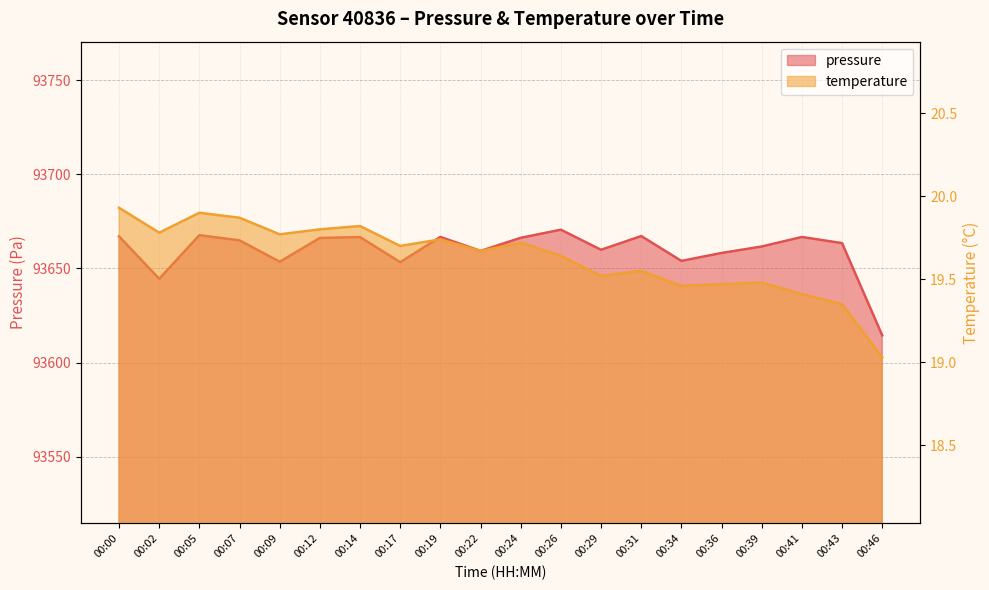

What is the smallest value displayed?

19.0